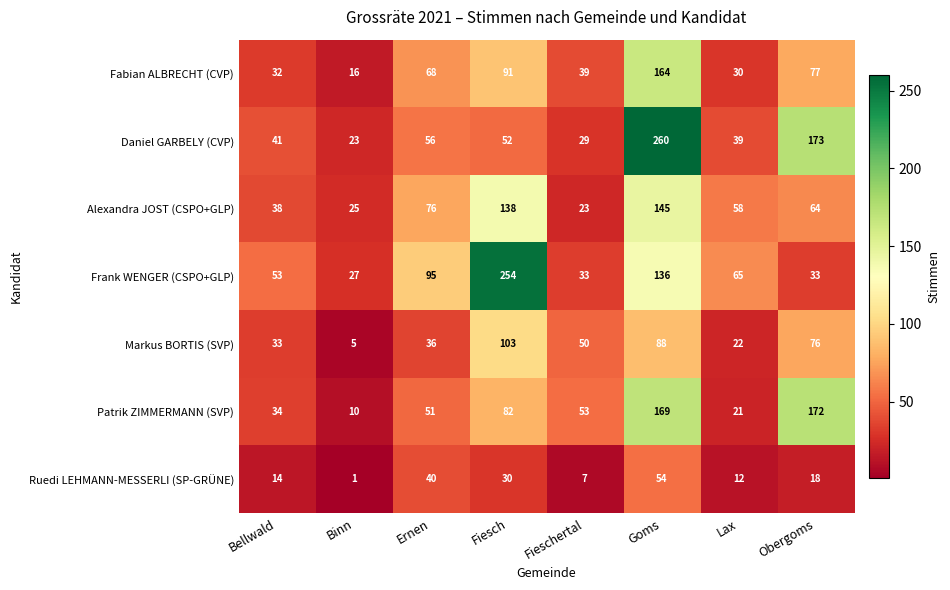

What is the difference between the maximum and second lowest values in the Alexandra JOST (CSPO+GLP) series?

120